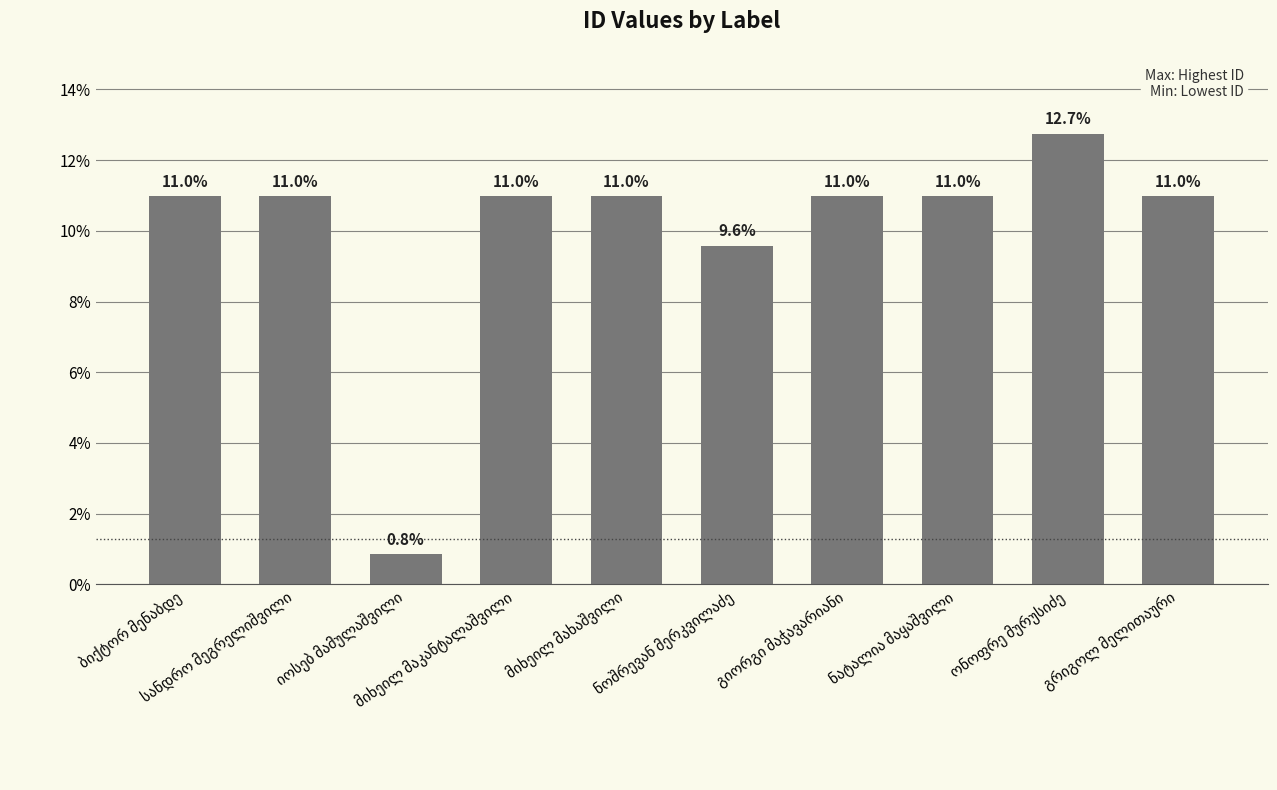

What is the maximum value shown in the chart?

12.7